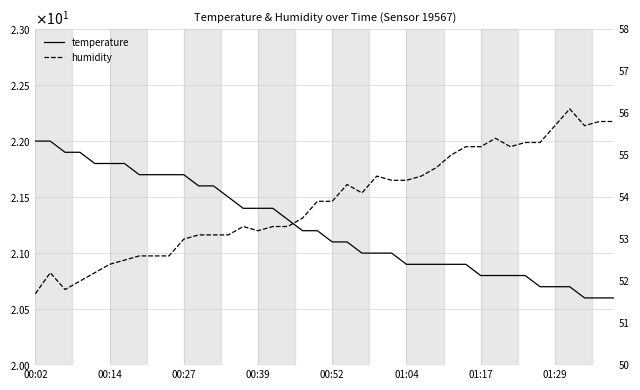

What is the total value across all series at 13?

74.6